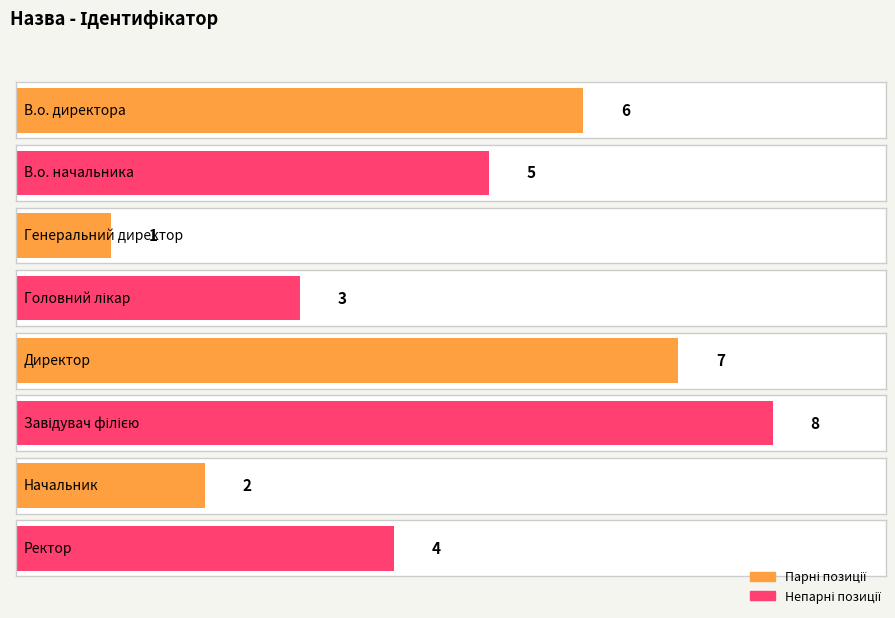

Reading left to right, what are all the values shown in this chart?

6	5	1	3	7	8	2	4